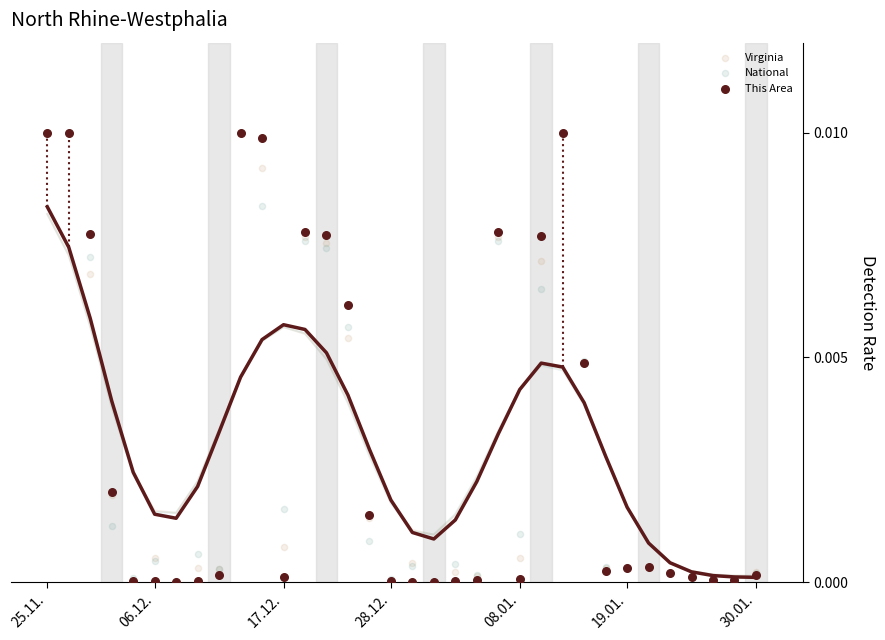

Which series has the largest Y range (max minus min)?

This Area